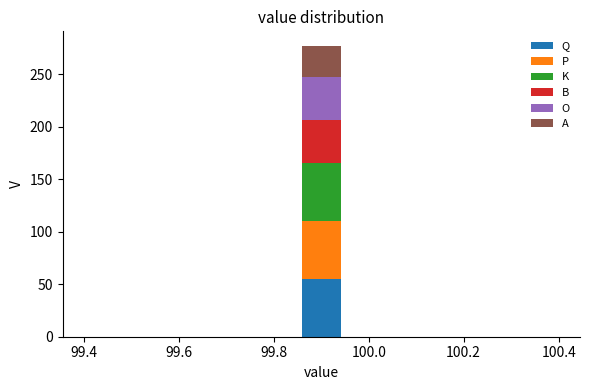

Reading left to right, list every stacked bar in this chart as the range it spans on the x-axis followed by its total height. Neither the bar edges nor the heights are printed on the chart, so give them approximately, as read against the axes.

99.40 to 99.50: 0
99.50 to 99.58: 0
99.58 to 99.68: 0
99.68 to 99.76: 0
99.76 to 99.86: 0
99.86 to 99.94: 275
99.94 to 100.04: 0
100.04 to 100.12: 0
100.12 to 100.22: 0
100.22 to 100.30: 0
100.30 to 100.40: 0